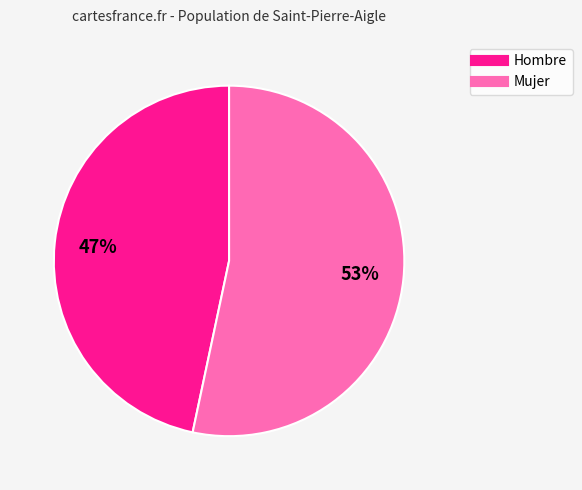

Does Hombre represent more than half of the total?

No